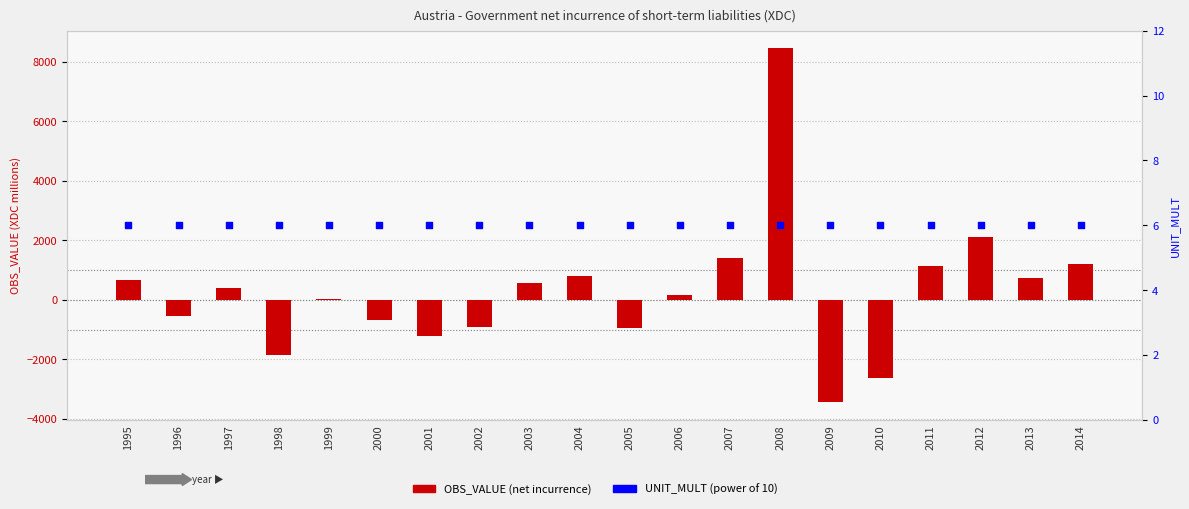

Which series has the largest total across all categories?

OBS_VALUE